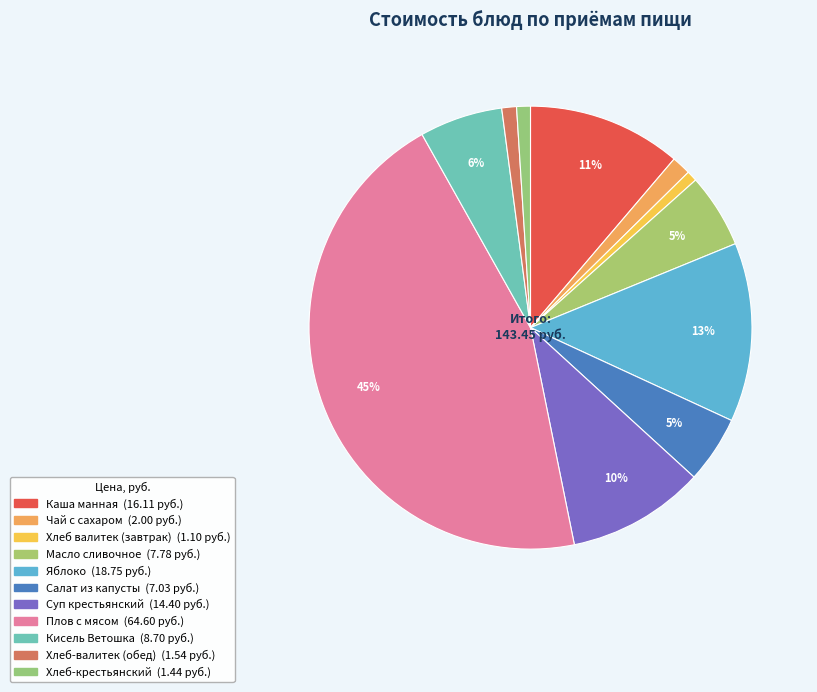

Which slice is the largest?

Плов с мясом